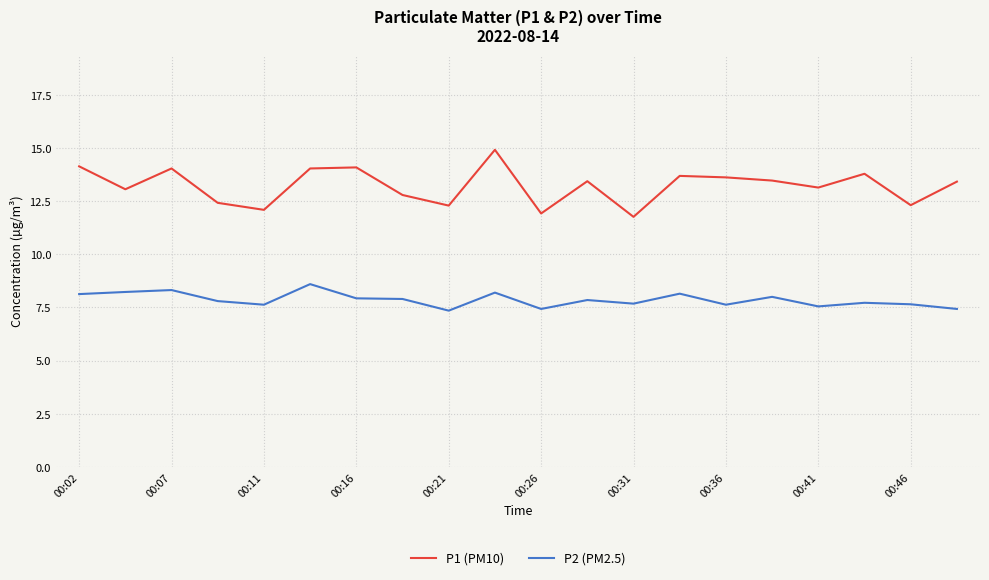

Which series has the largest total across all categories?

P1 (PM10)